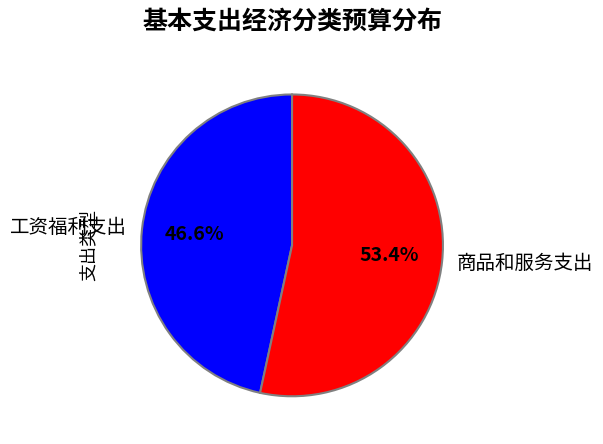

How many slices are in this pie chart?

2